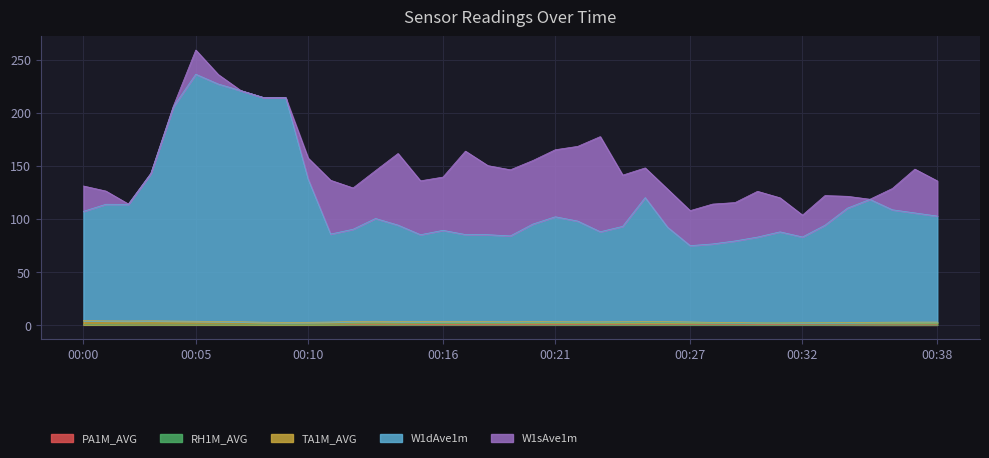

How many positive values does the PA1M_AVG series have?

38